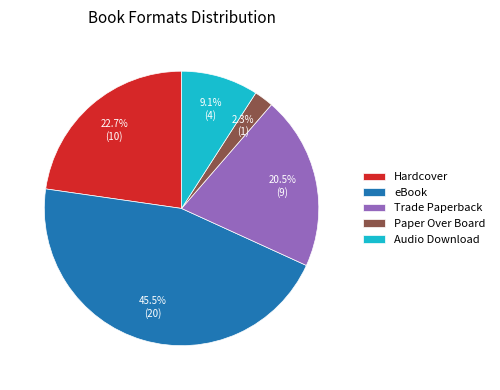

To the nearest percent, what is the average slice percentage?

20%